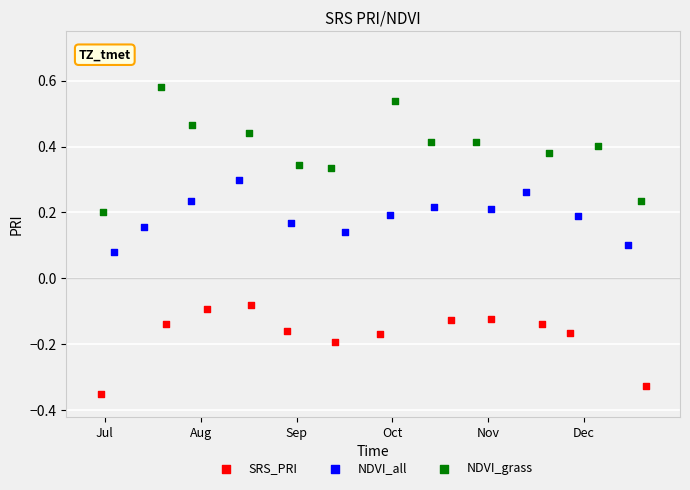

Which series contains the lowest Y value?

SRS_PRI